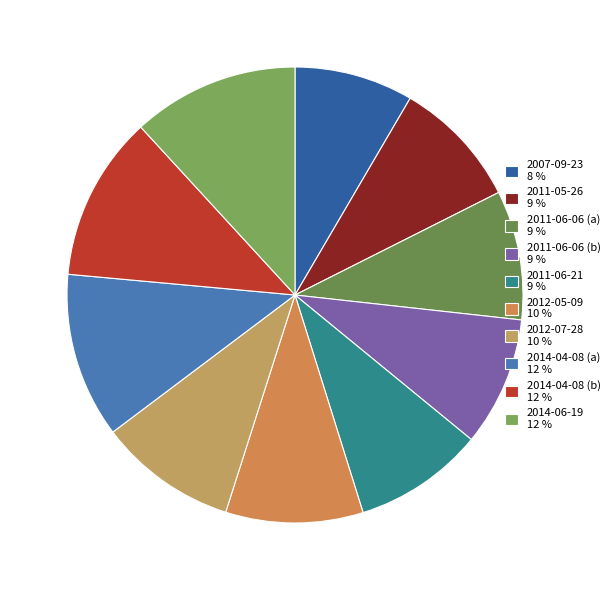

What percentage is the 2012-05-09 slice, to the nearest percent?

10%